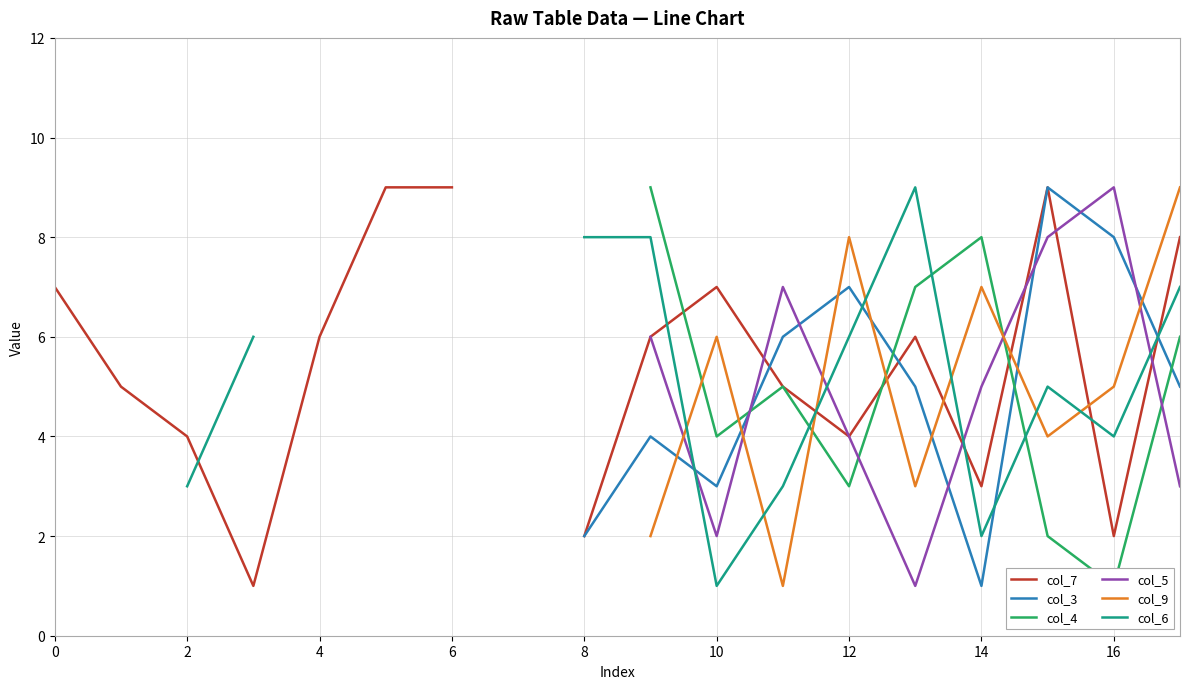

Is this an area chart (filled region under the line)?

No